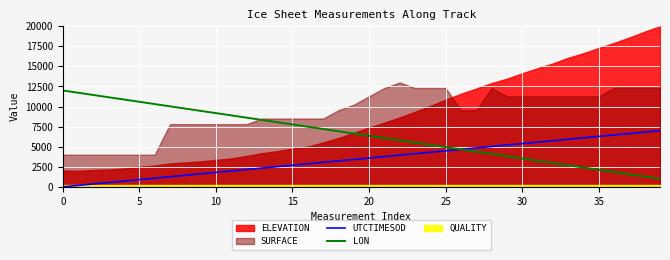

True or false: UTCTIMESOD has more than 0 points higher than both neighbors.

False